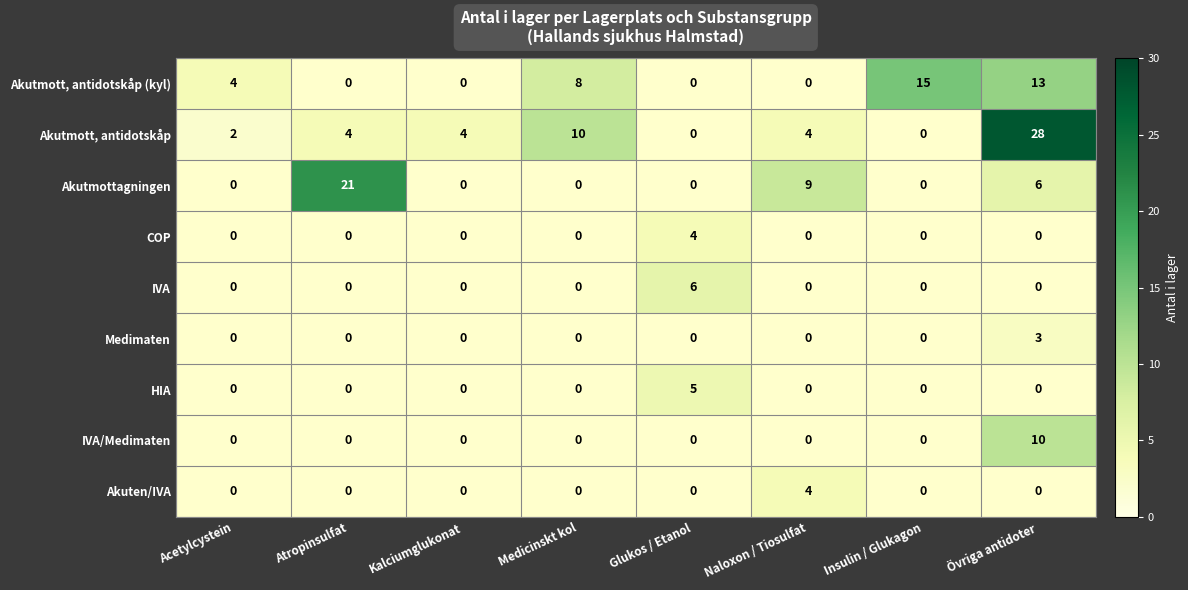

Which series has the largest total across all categories?

Akutmott, antidotskåp